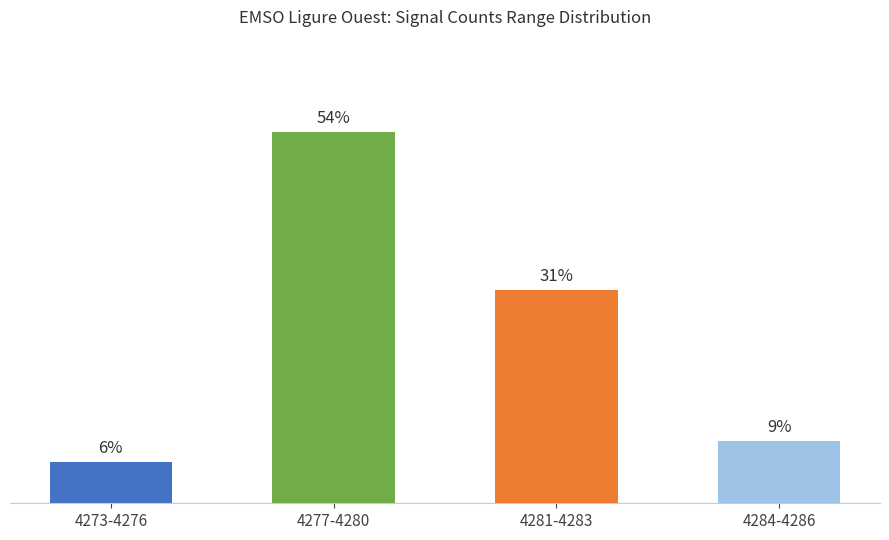

Which has a higher value, 4281-4283 or 4273-4276?

4281-4283